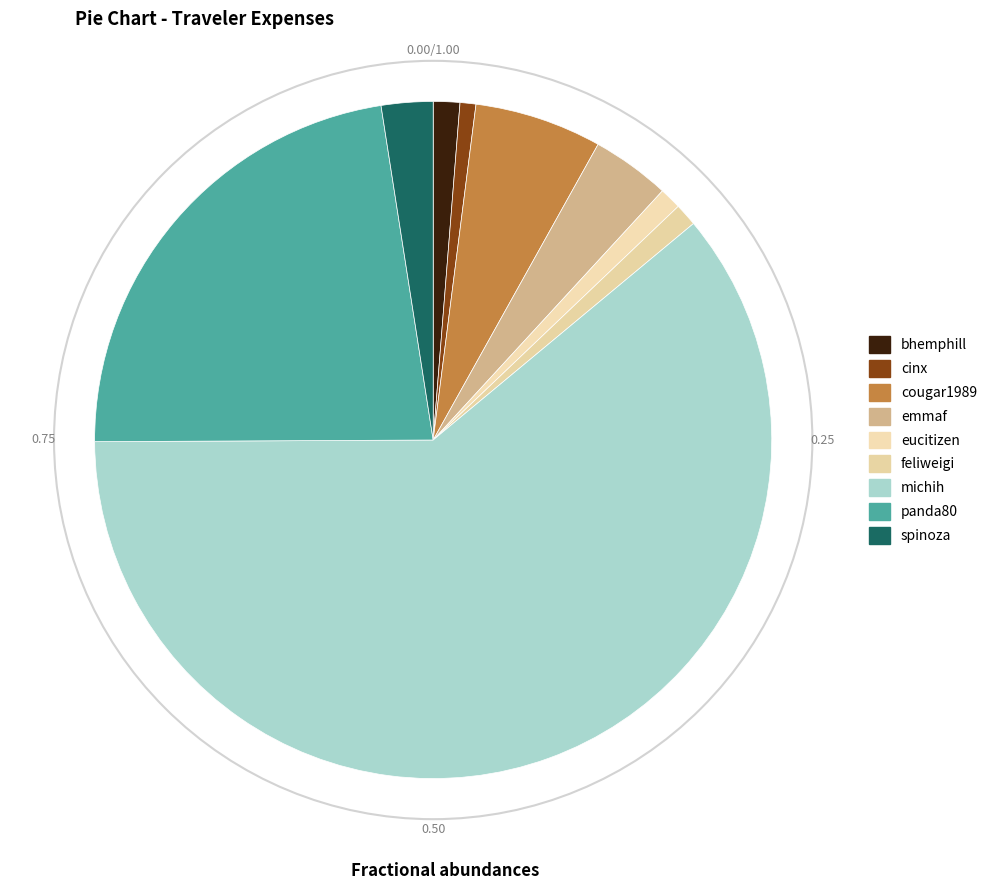

To the nearest percent, what is the average slice percentage?

11%